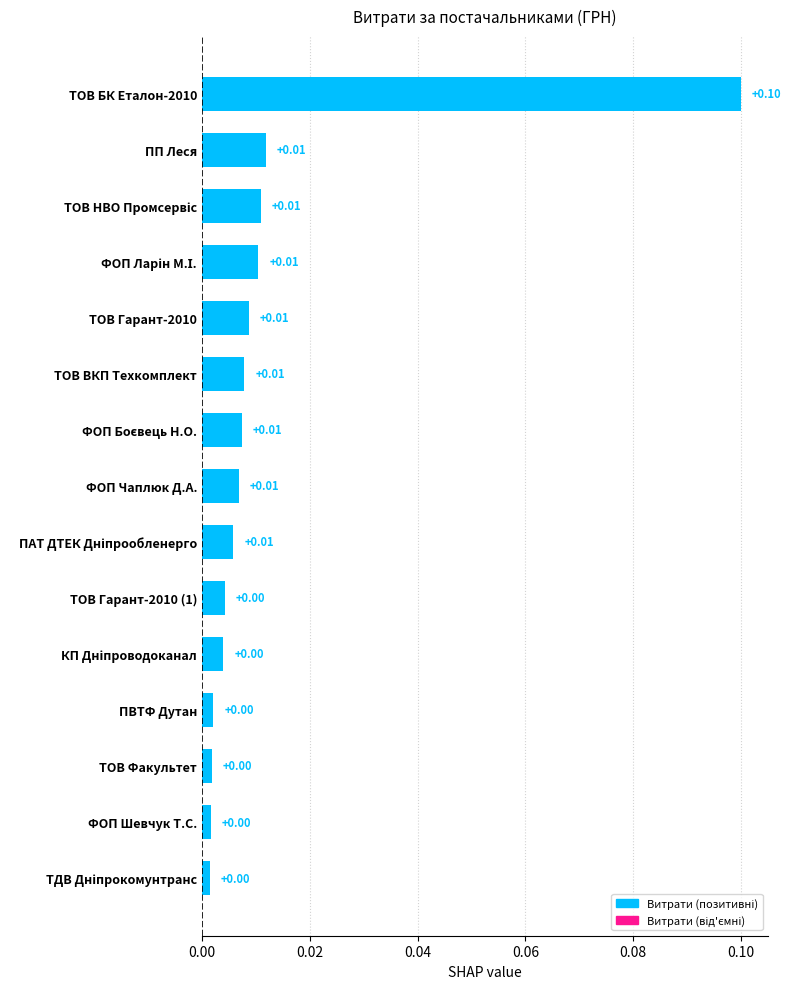

How many distinct data groups are displayed?

1